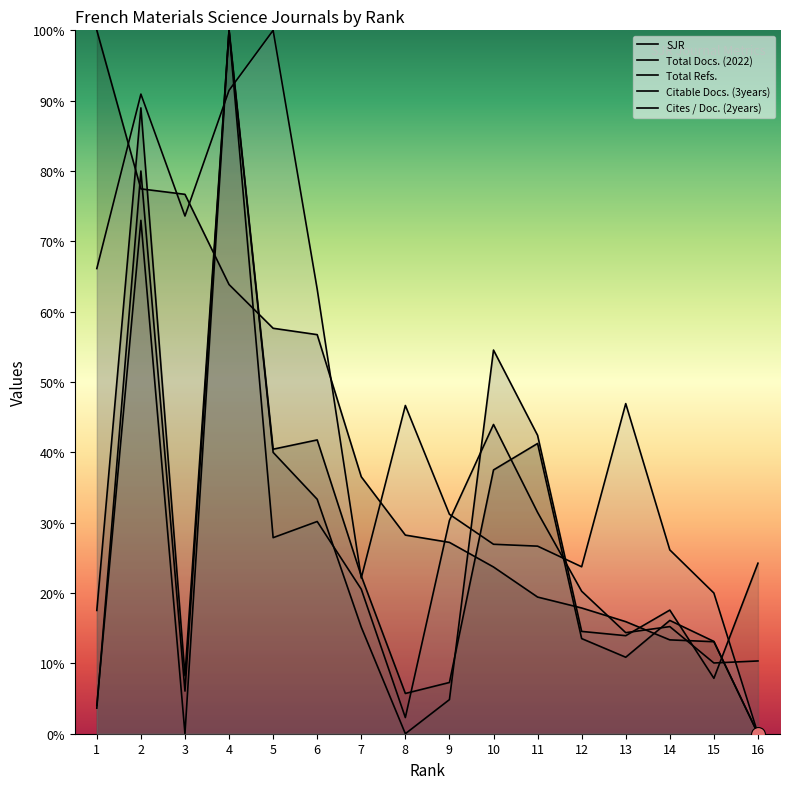

What is the sum of the Total Docs. (2022) values at 4 and 6?

1.3